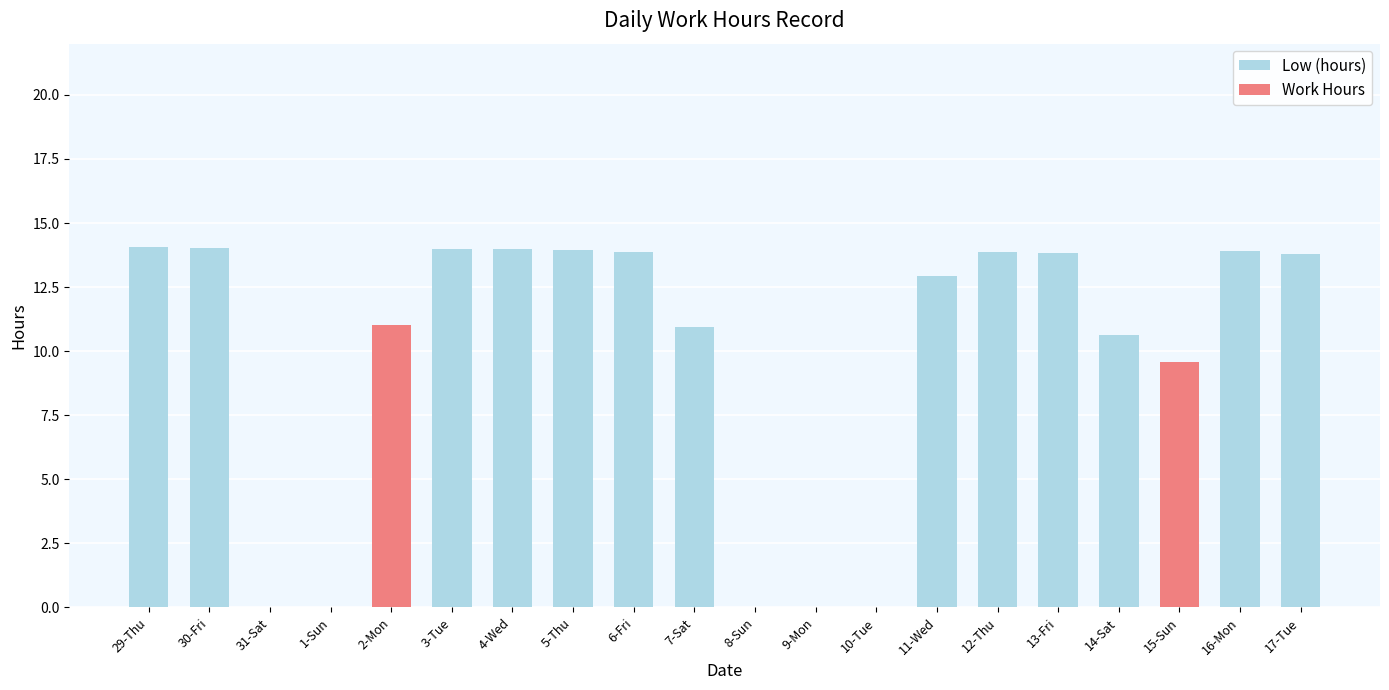

The value of Low (hours) at 31-Sat is 5.5. True or false?

False